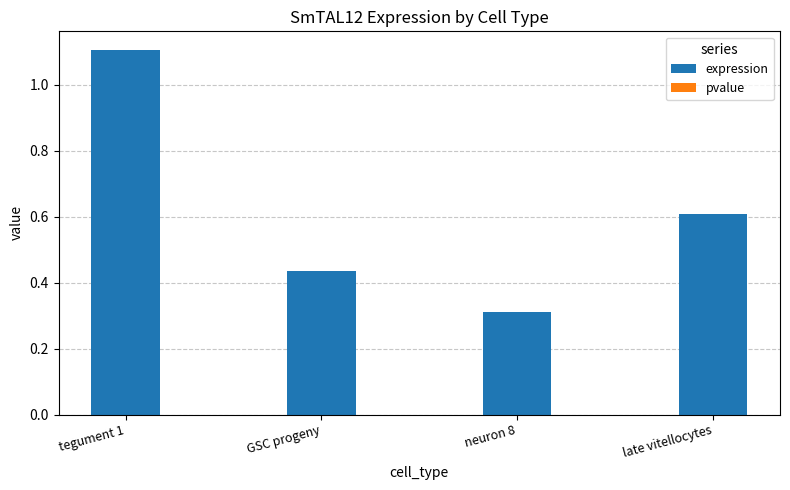

Reading right to left, transcribe all the data shown in this chart.

expression: late vitellocytes=0.6	neuron 8=0.3	GSC progeny=0.4	tegument 1=1.1
pvalue: late vitellocytes=0.0	neuron 8=0.0	GSC progeny=0.0	tegument 1=0.0